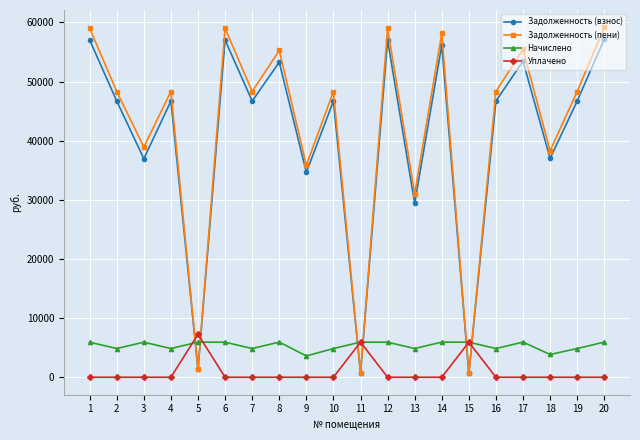

How many values in the Задолженность (пени) series exceed 48317?

13